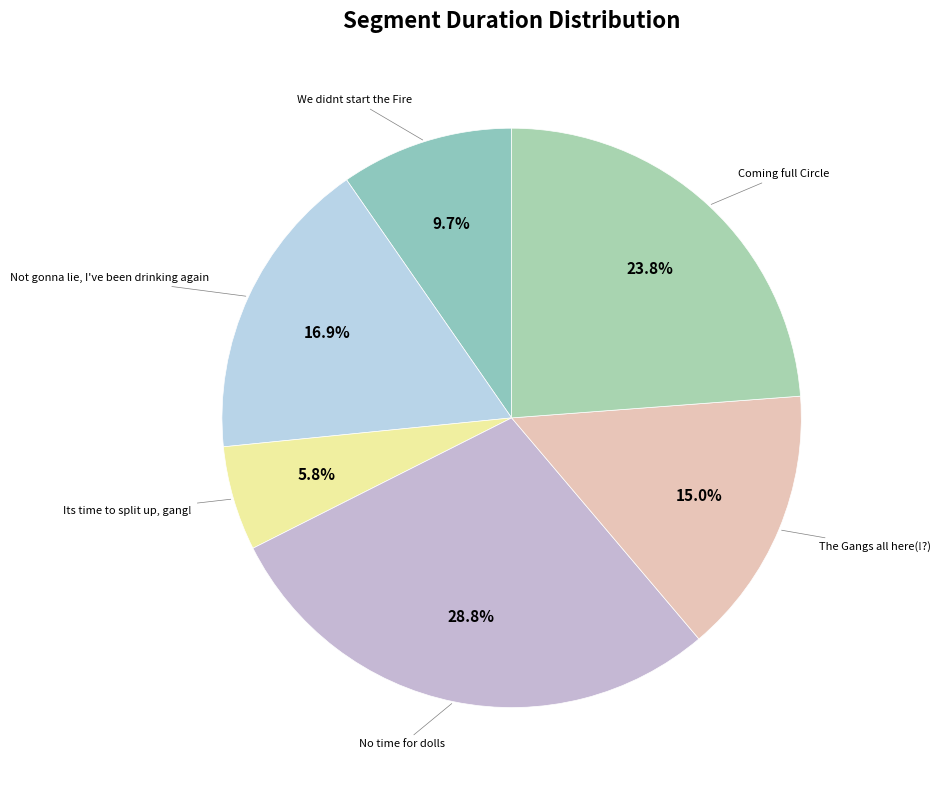

How much of the chart is everything except Not gonna lie, I've been drinking again?

83.1%